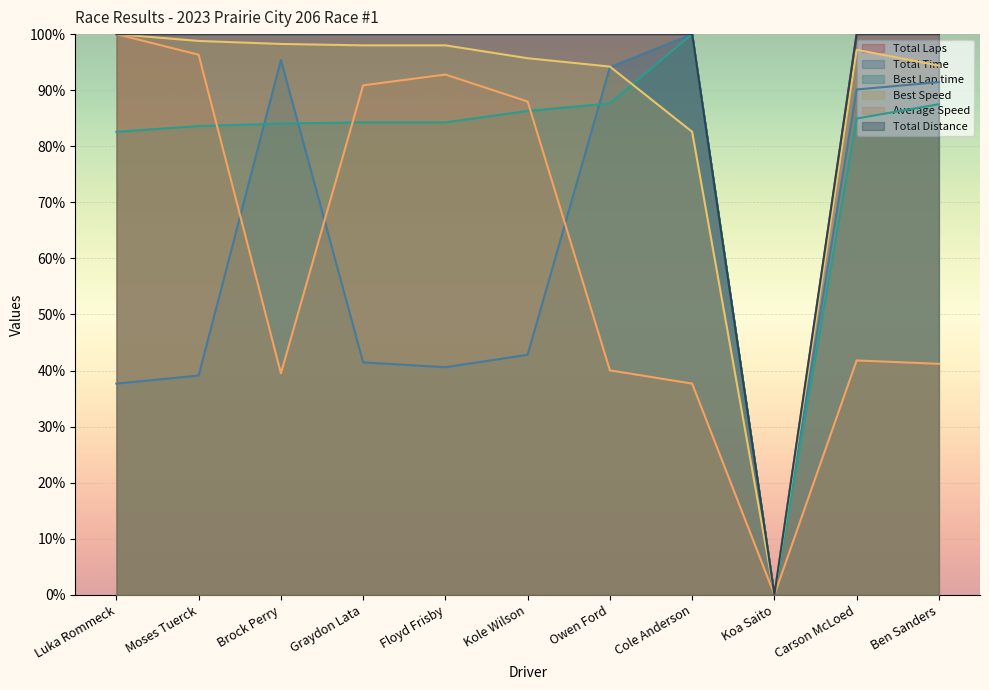

How many interior local peaks does the Total Time series have?

2